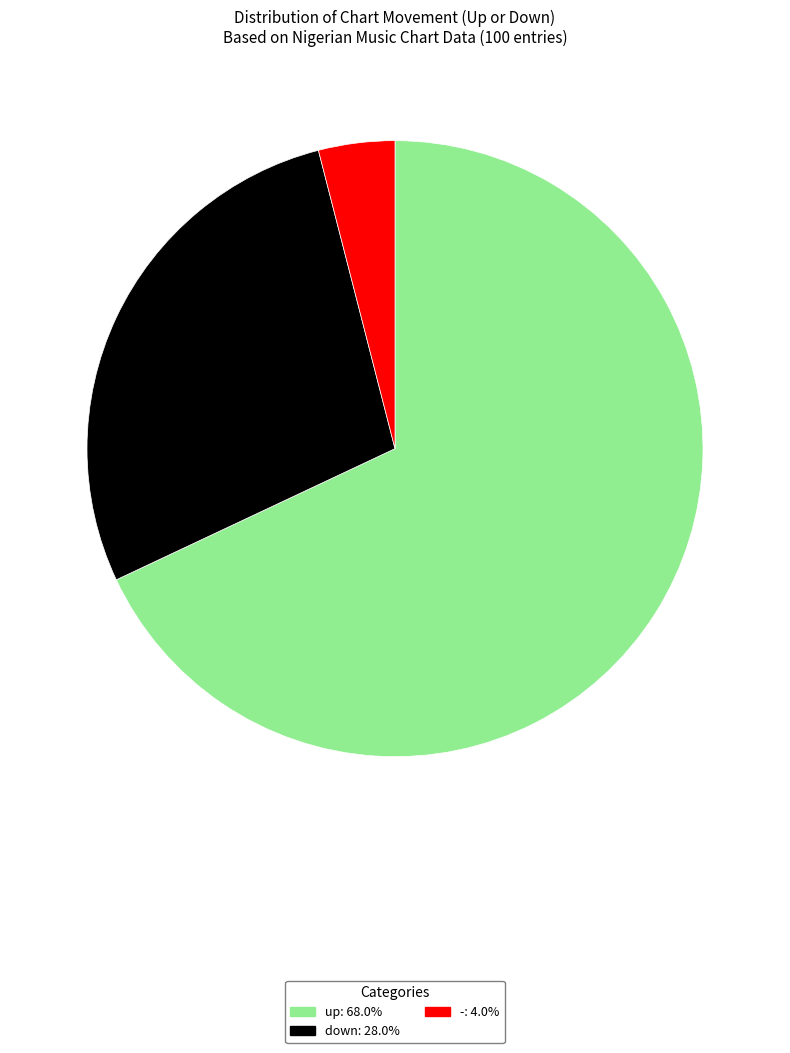

Which slice represents more than half of the pie?

up